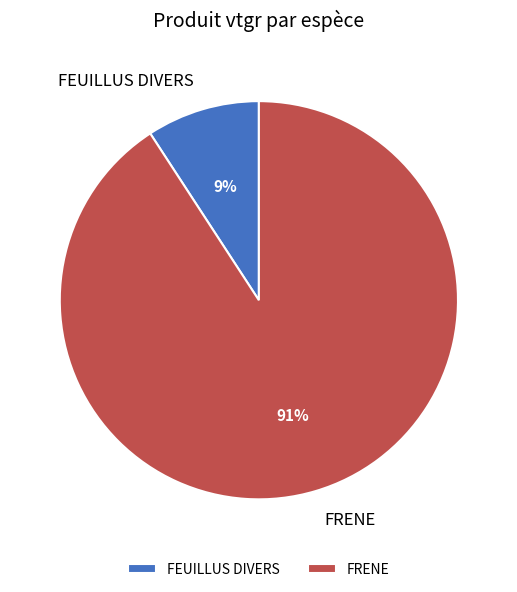

Is there a majority slice in this chart?

Yes